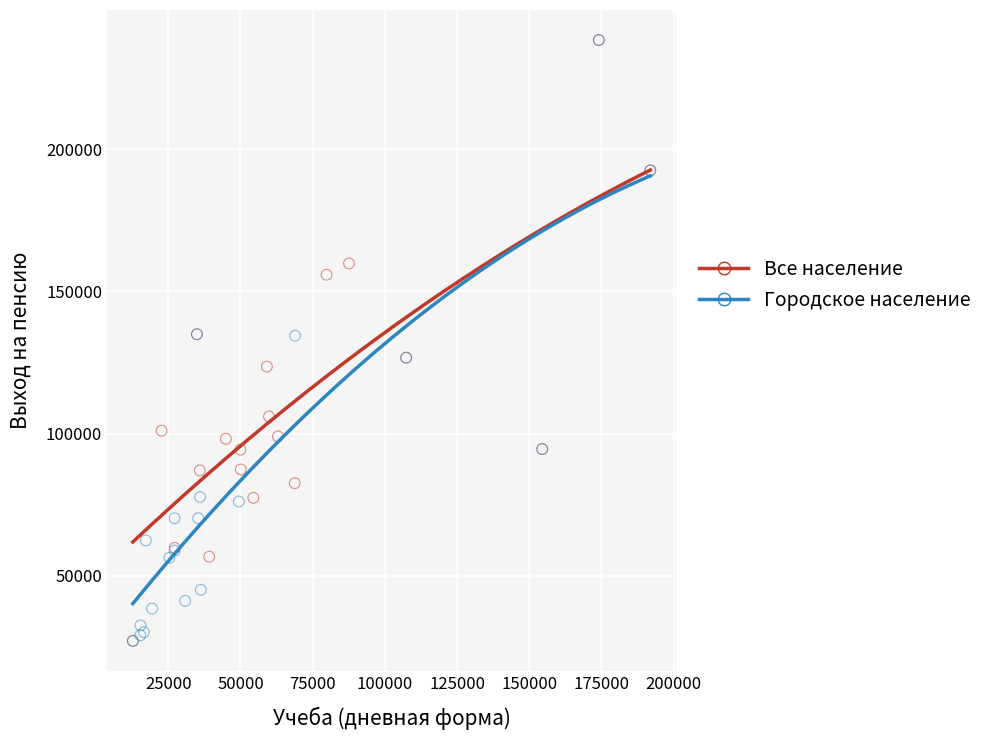

What are all the series names shown in the legend?

Все население, Городское население